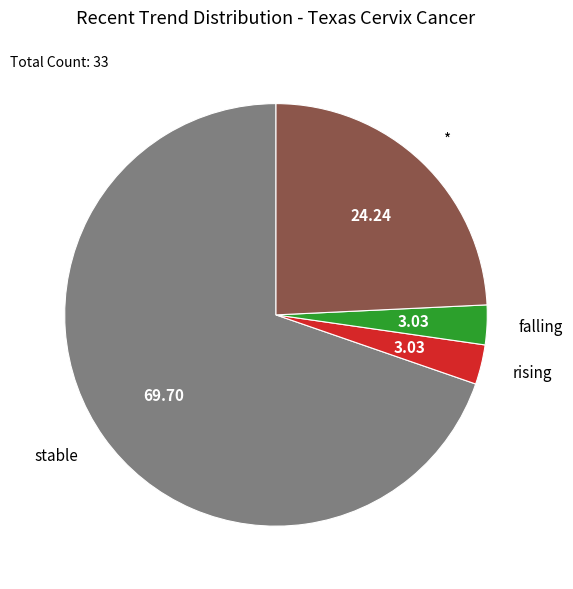

Is there a majority slice in this chart?

Yes